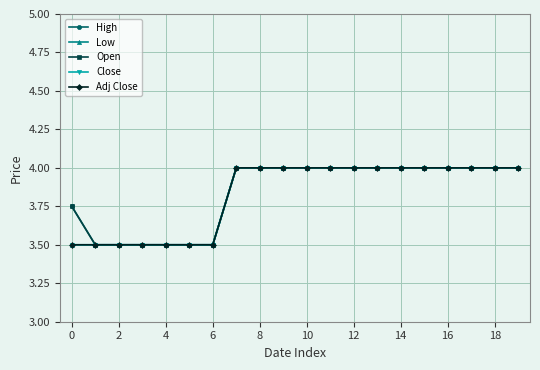

True or false: Adj Close and Close intersect in this chart.

False